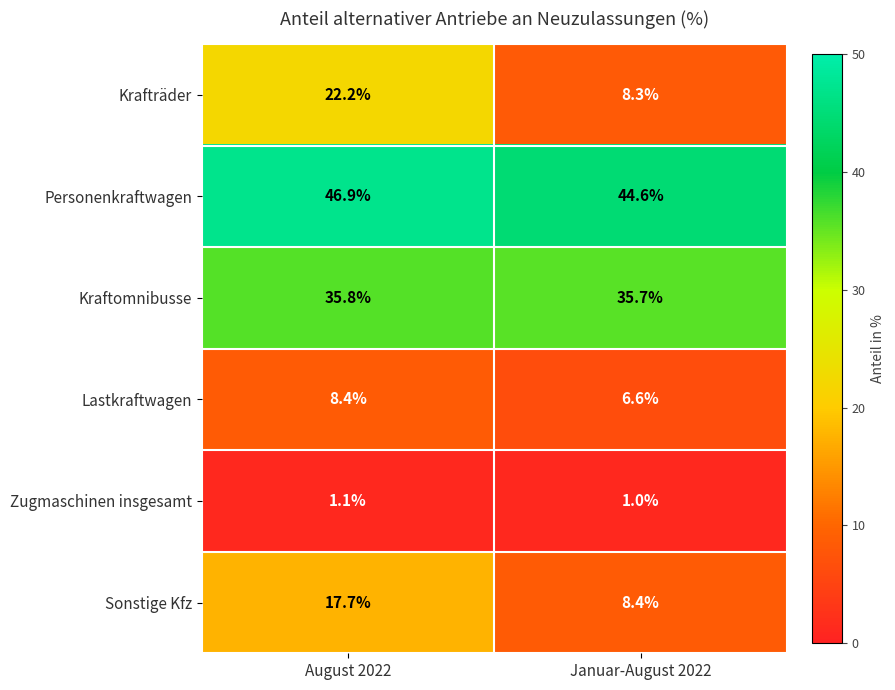

Which series has the widest spread of values?

Krafträder